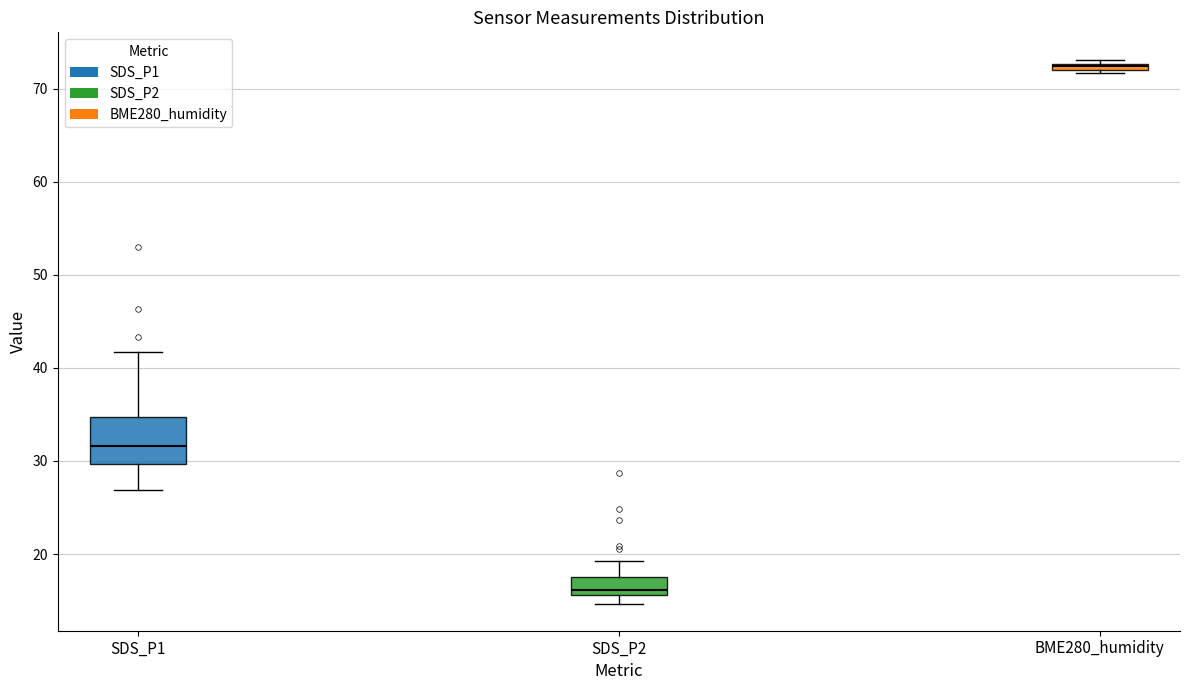

Which box is the tallest, from its lower edge to its upper edge?

SDS_P1